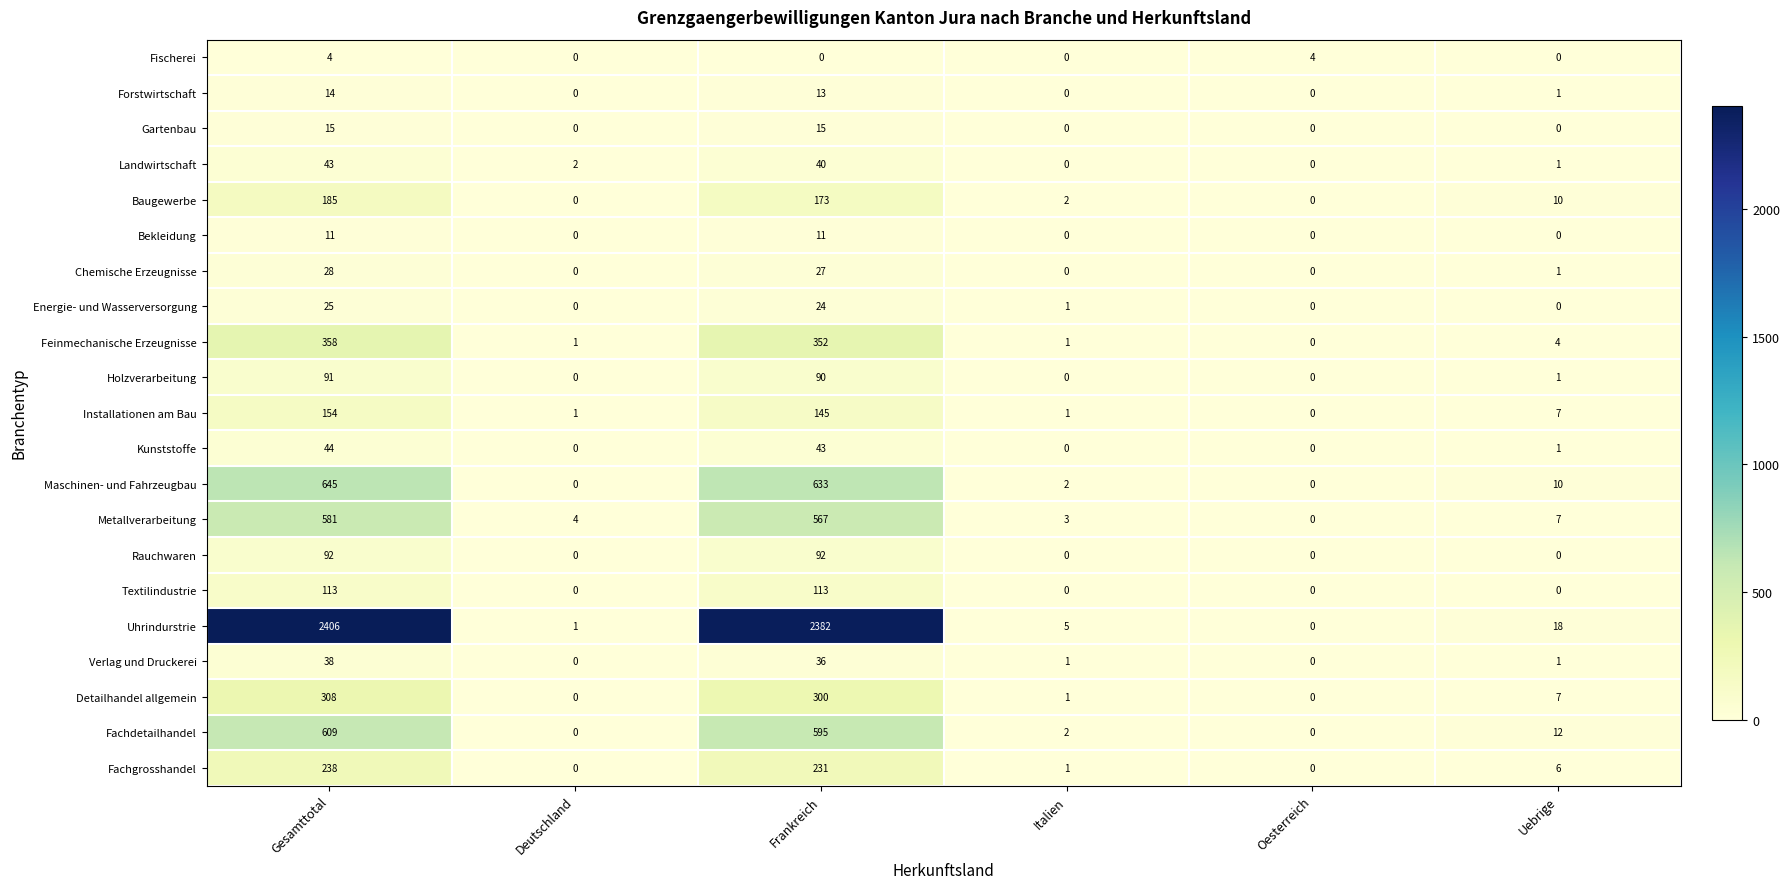

At which label does Energie- und Wasserversorgung reach its peak?

Gesamttotal